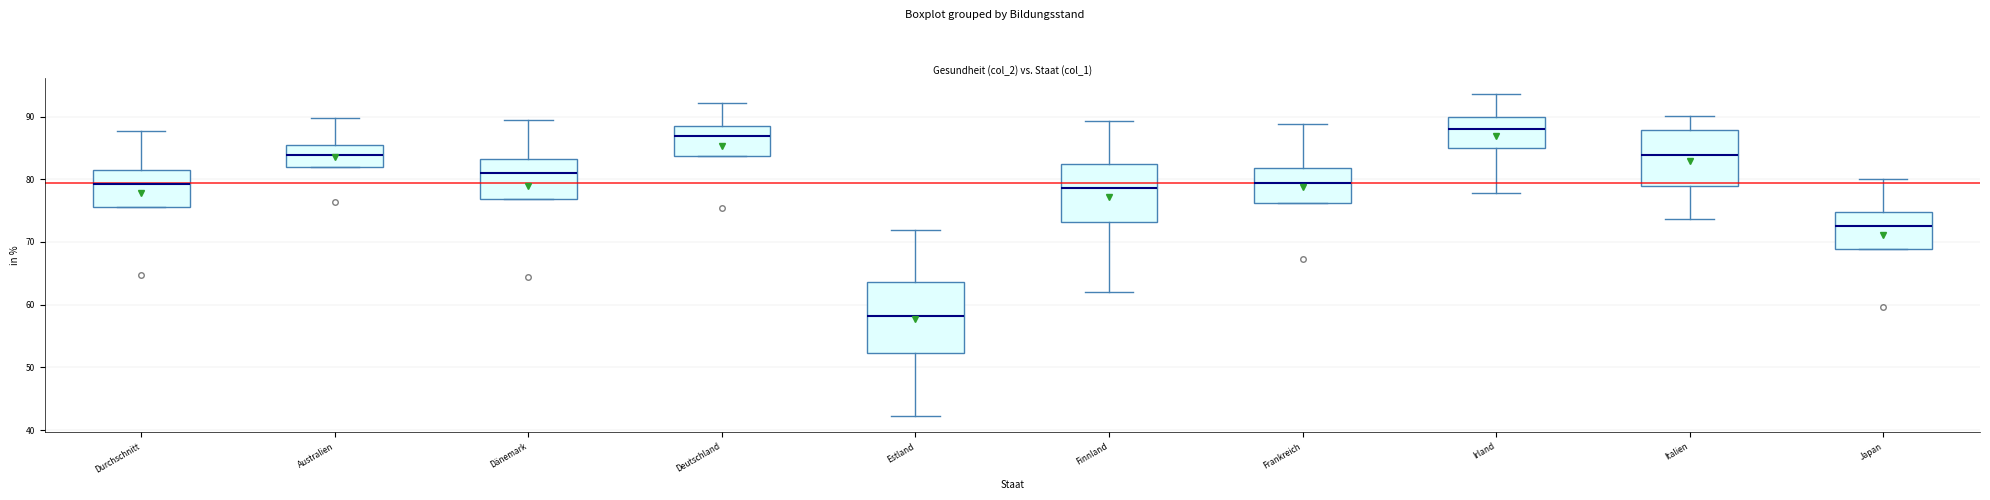

Reading left to right, read every box against the y-axis: the position of its median line, the range the box covers, and the ends of its whiskers. The values are not printed on the chart, so give them approximately, as read against the axis.

Durchschnitt: median 79, box 76 to 81, whiskers 76 to 88
Australien: median 84, box 82 to 85, whiskers 82 to 90
Dänemark: median 81, box 77 to 83, whiskers 77 to 89
Deutschland: median 87, box 84 to 88, whiskers 84 to 92
Estland: median 58, box 52 to 64, whiskers 42 to 72
Finnland: median 79, box 73 to 82, whiskers 62 to 89
Frankreich: median 79, box 76 to 82, whiskers 76 to 89
Irland: median 88, box 85 to 90, whiskers 78 to 94
Italien: median 84, box 79 to 88, whiskers 74 to 90
Japan: median 73, box 69 to 75, whiskers 69 to 80